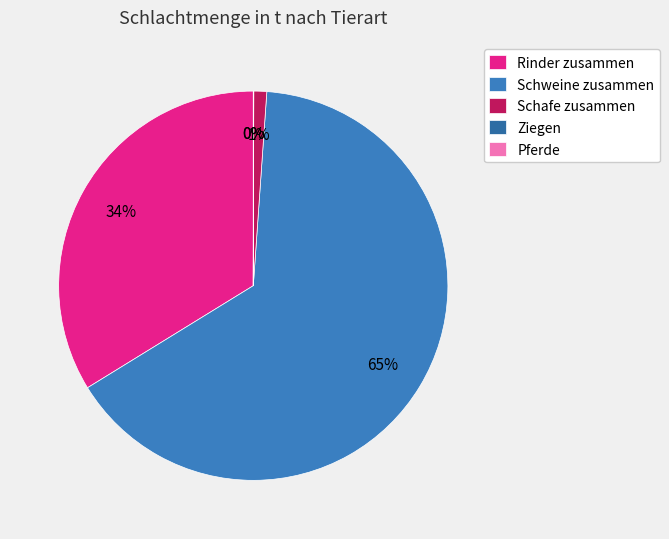

To the nearest percent, what is the average slice percentage?

20%